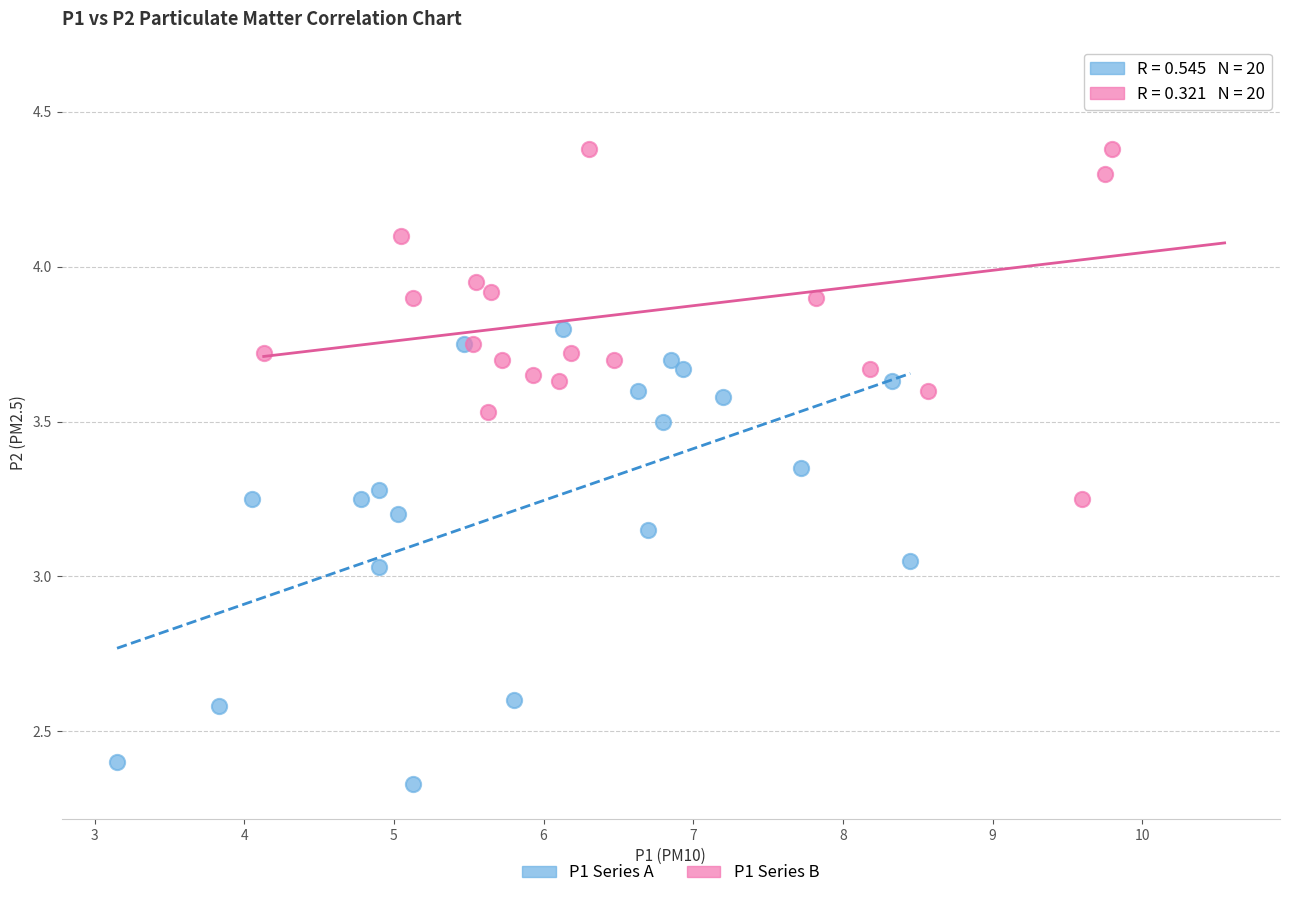

Which series has the widest spread of Y values?

P1 Series A